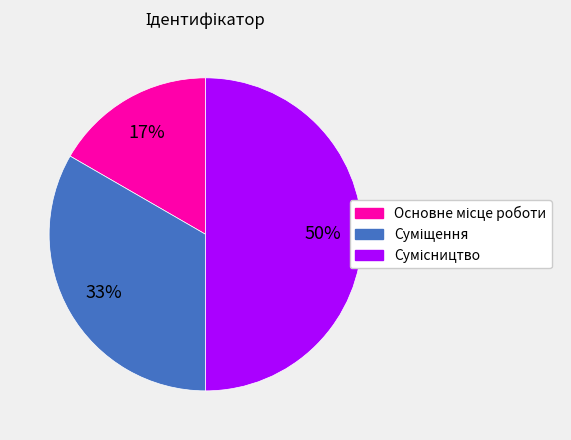

To the nearest percent, what is the average slice percentage?

33%